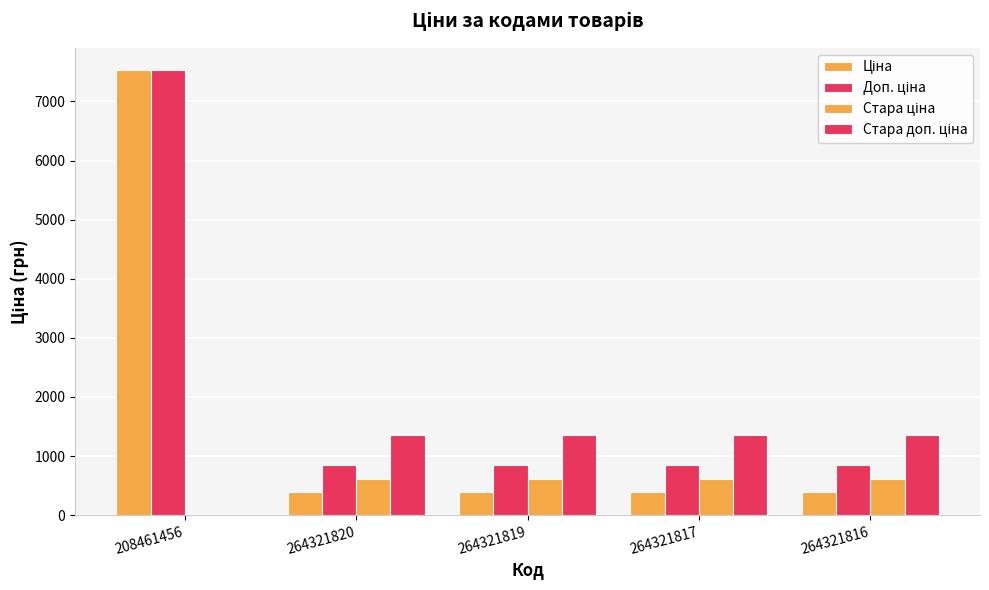

How many data points does each series have?

5